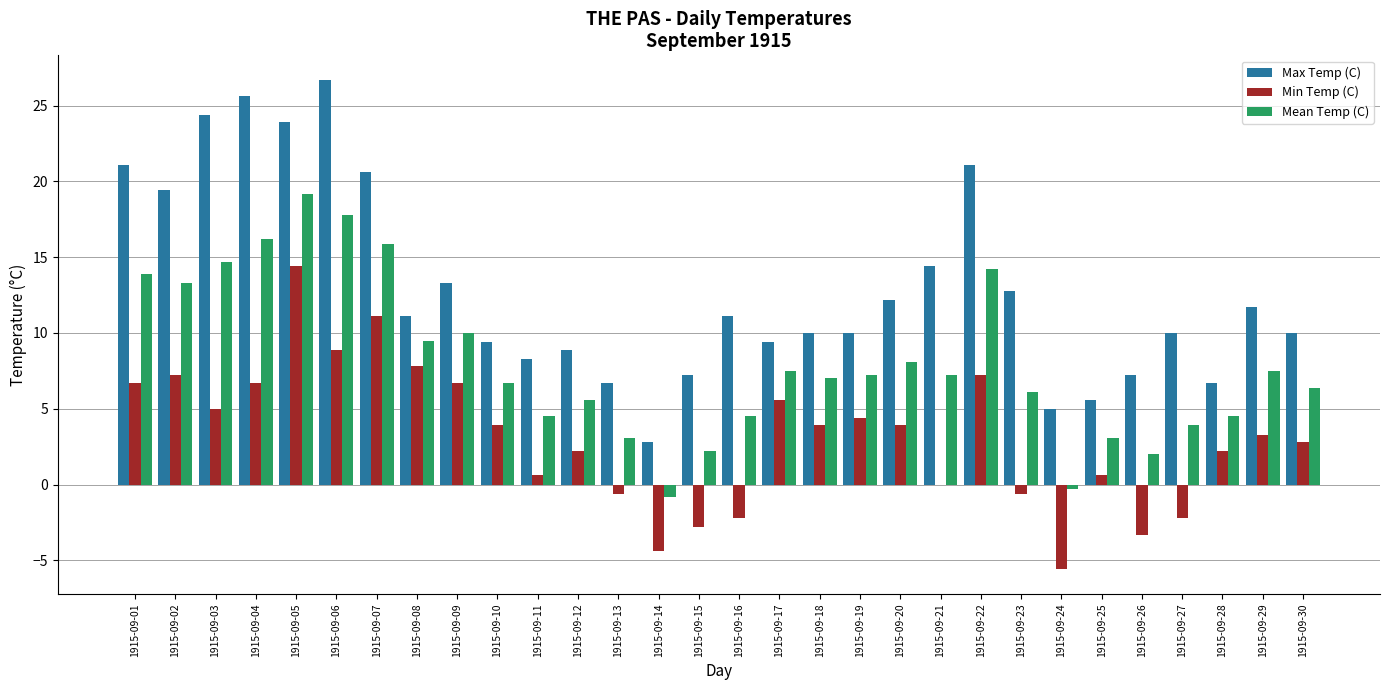

Which series changed the most between 1915-09-05 and 1915-09-10?

Max Temp (C)